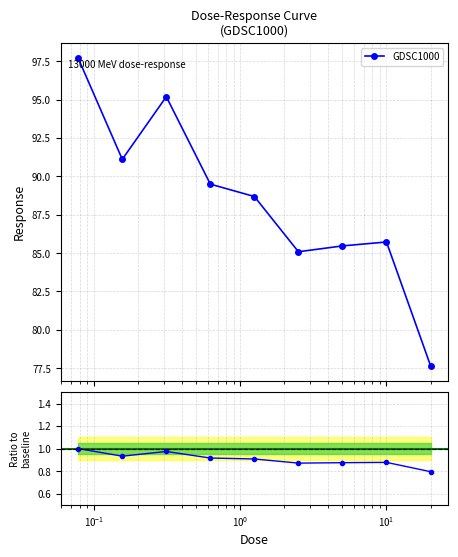

Reading left to right, what are all the values shown in this chart?

GDSC1000: 97.7	91.1	95.2	89.5	88.7	85.1	85.5	85.7	77.7
GDSC1000 ratio: 1.0	0.9	1.0	0.9	0.9	0.9	0.9	0.9	0.8